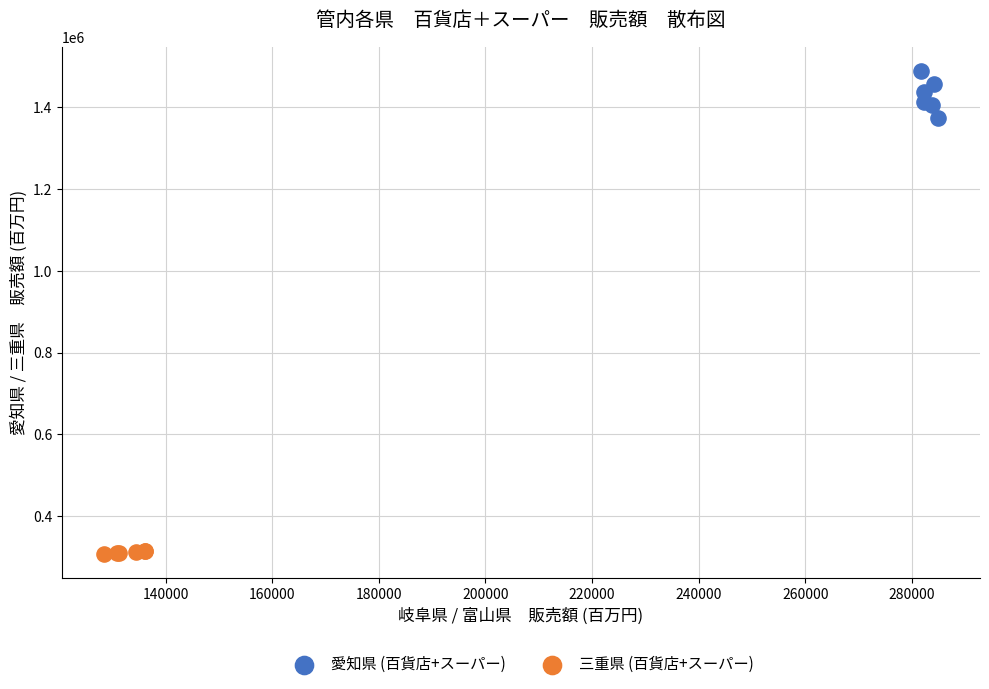

Which series contains the highest Y value?

愛知県 (百貨店+スーパー)